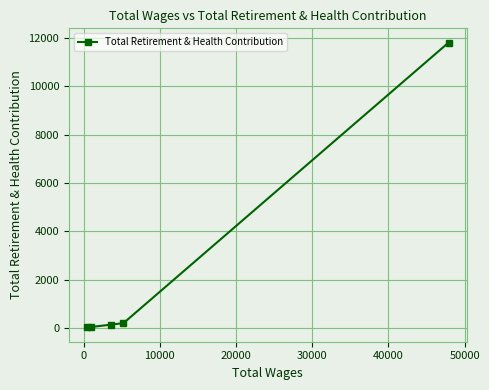

What is the sum of all values?

12196